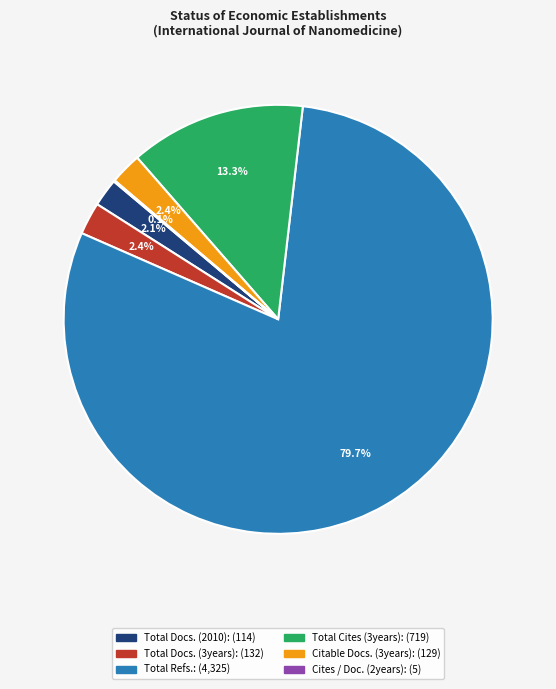

Which slice is the largest?

Total Refs.